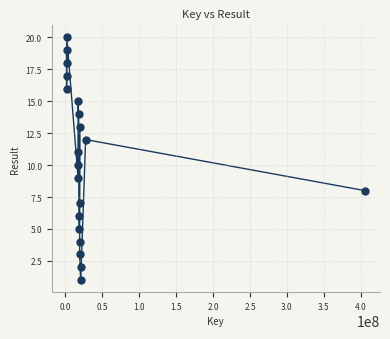

What is the range of Y values (max minus min)?

19